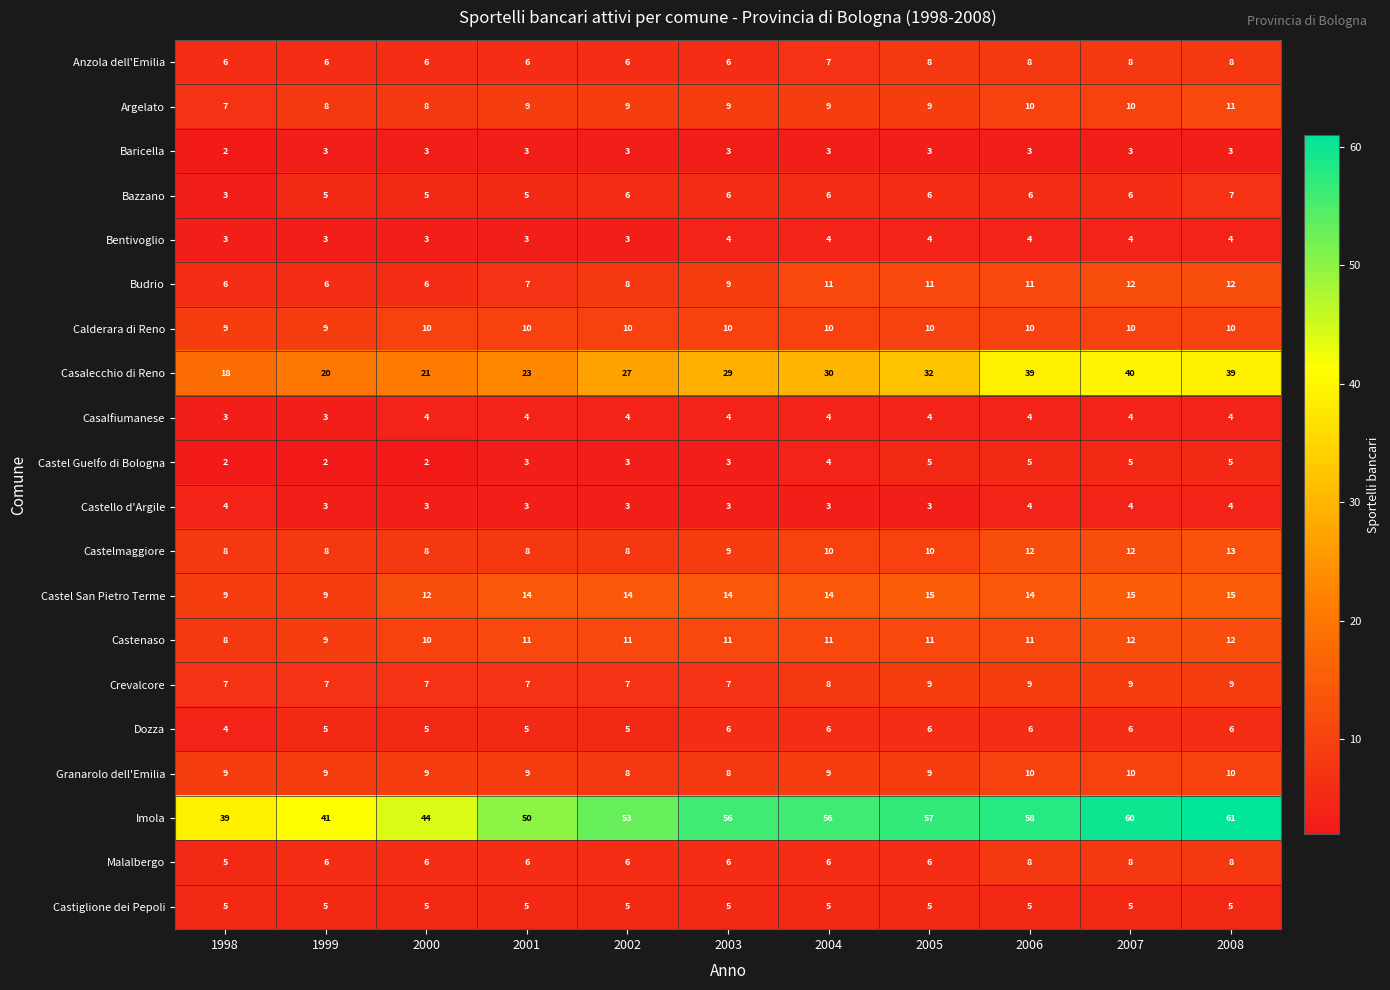

The Bentivoglio series shows 3 at 1998. True or false?

True